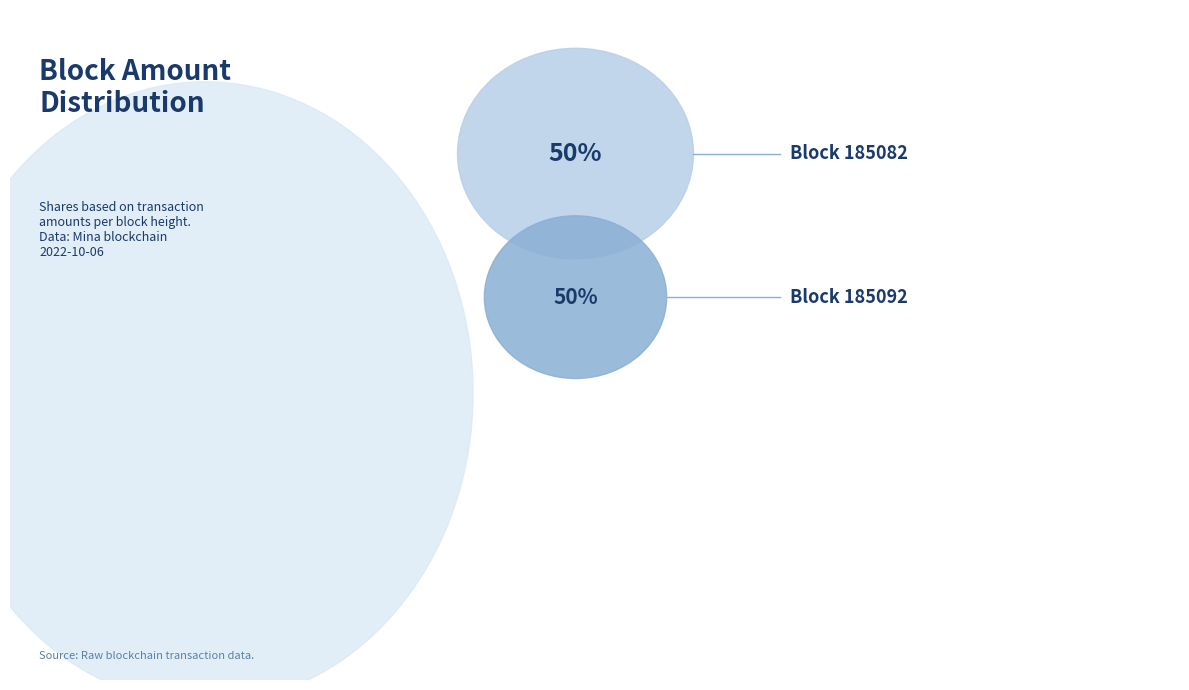

Count the number of slices in the pie.

2